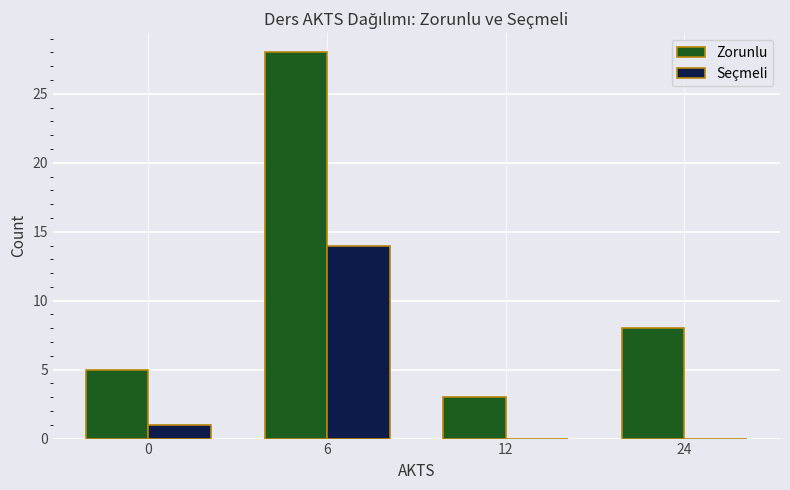

What is the total value across all series at 6?

42